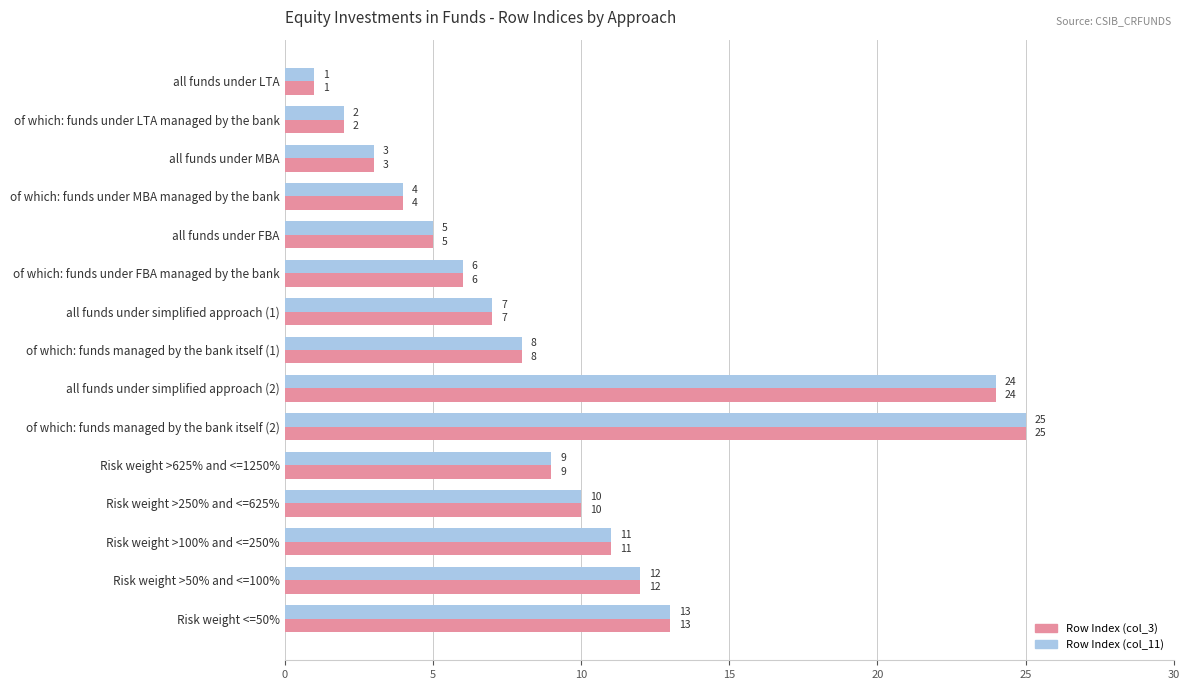

At which category does the chart reach its minimum across all series?

all funds under LTA